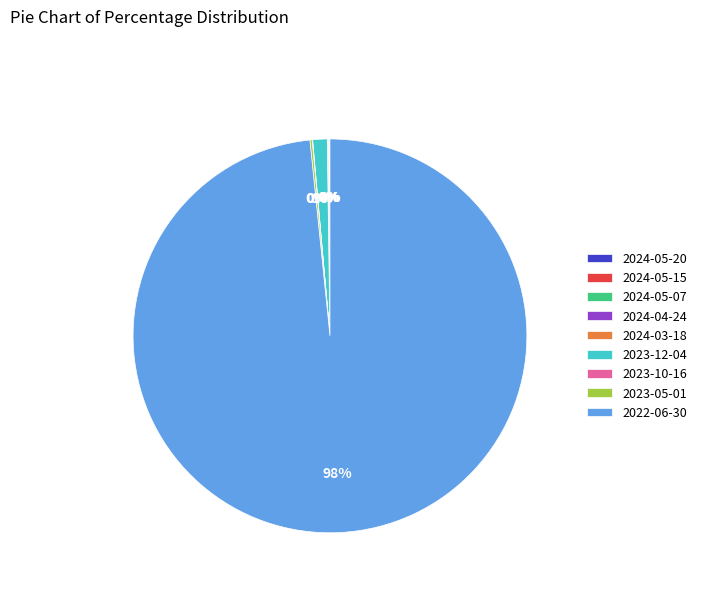

The 2023-12-04 slice represents 14% of the pie. True or false?

False